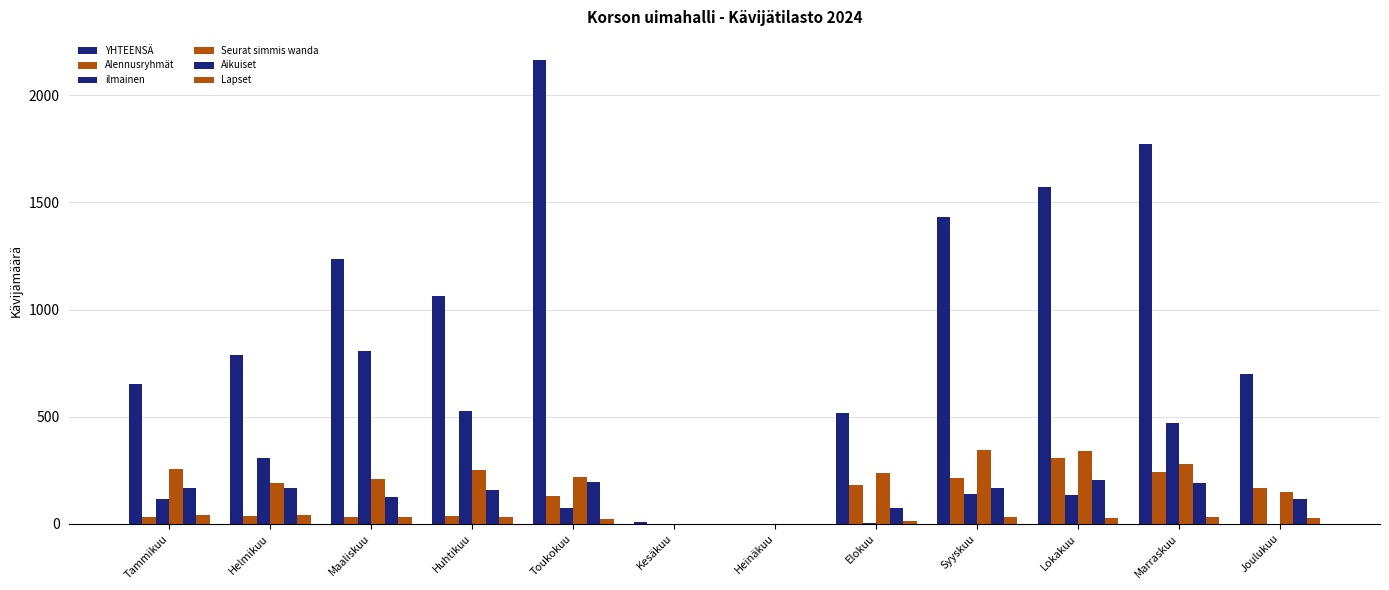

What position from the right is Maaliskuu?

10